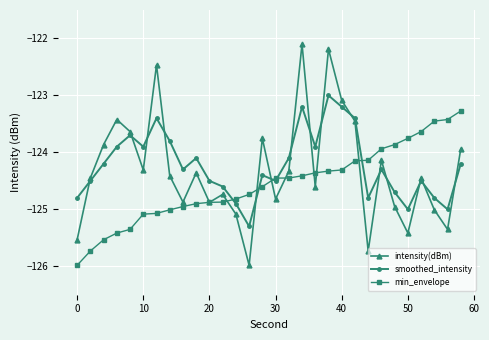

List the series in order of their peak value, highest first.

intensity(dBm), smoothed_intensity, min_envelope